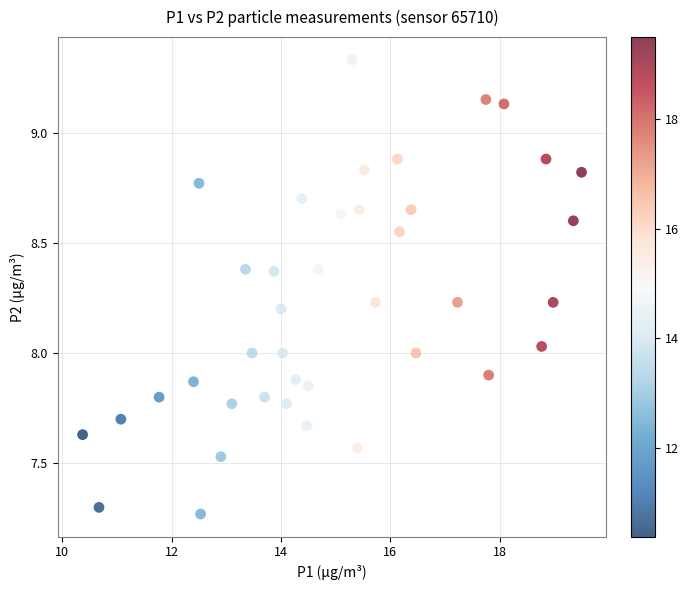

What is the range of Y values (max minus min)?

2.1